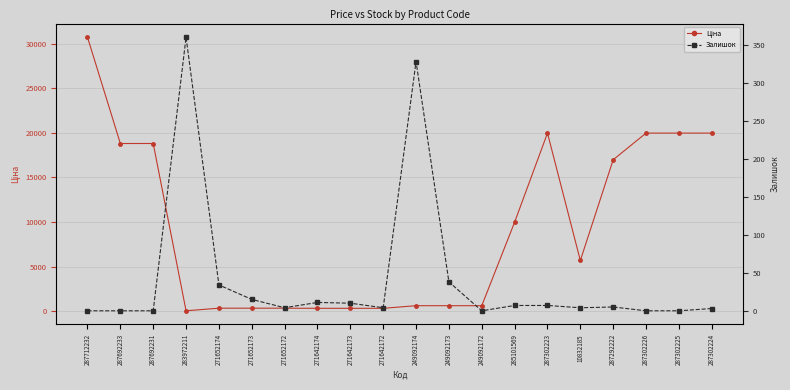

Which series has the largest total across all categories?

Ціна